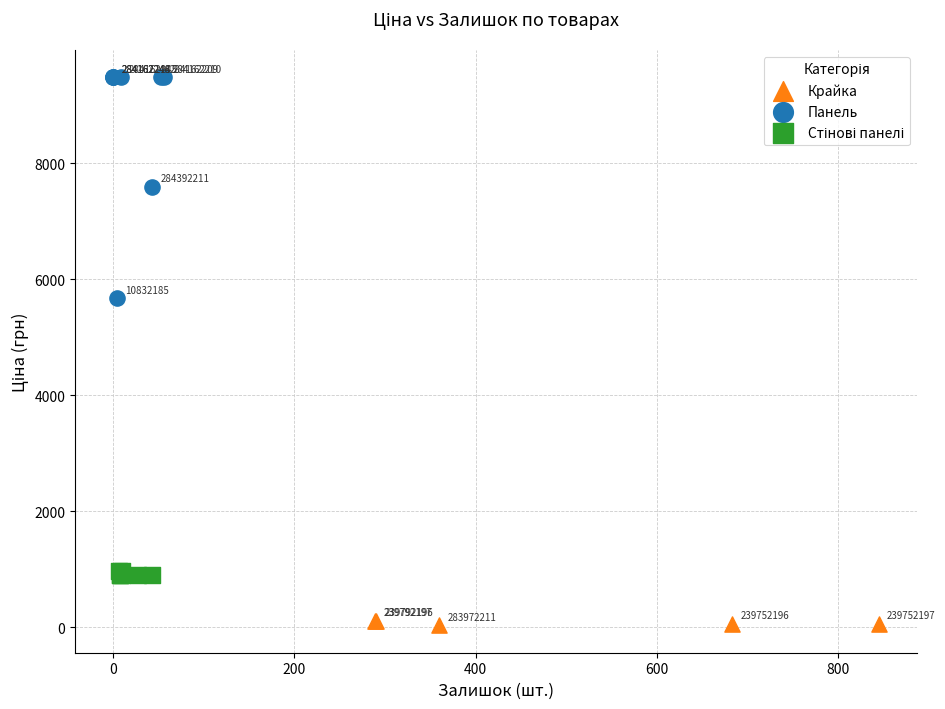

Which series reaches the maximum Y coordinate?

Панель